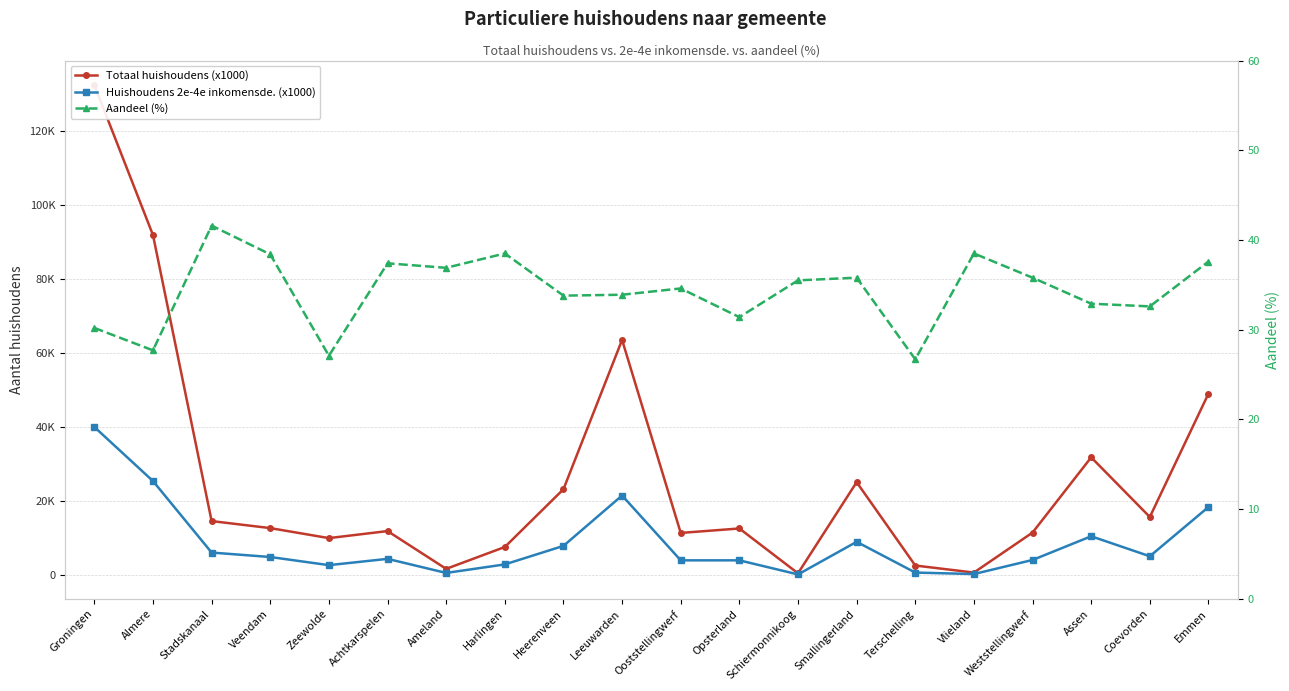

Where is the first local minimum for Aandeel (%)?

Almere